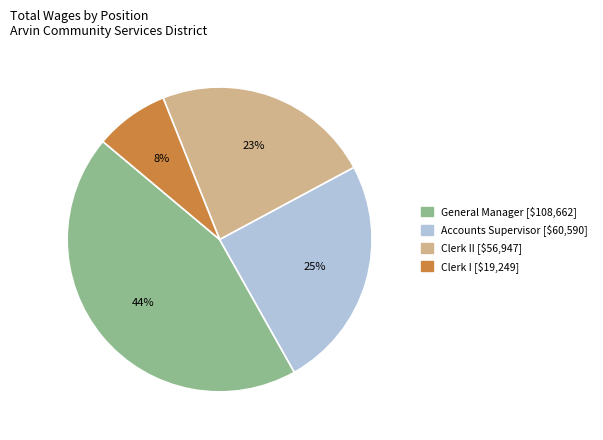

To the nearest percent, what is the average slice percentage?

25%